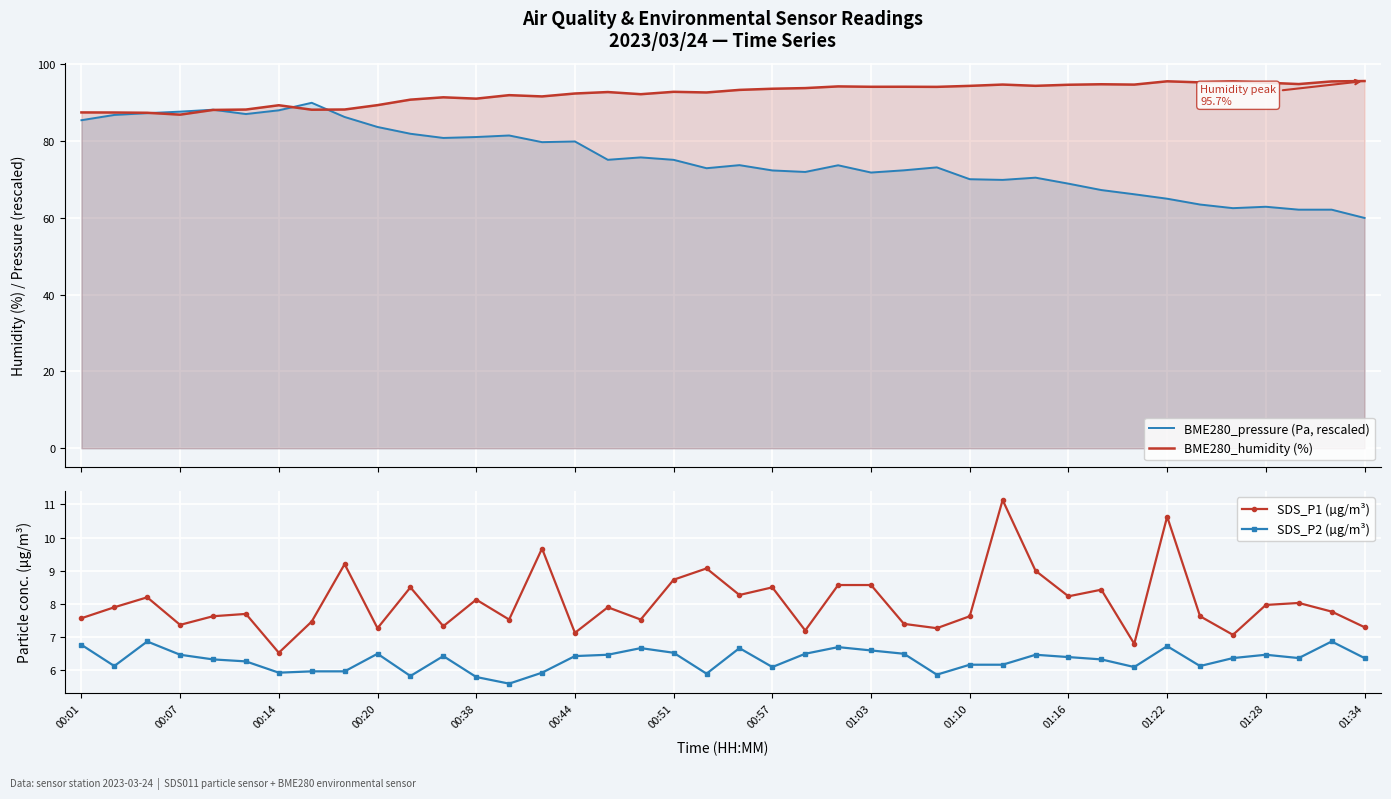

How many data points in BME280_pressure (Pa, rescaled) are above 73?

22